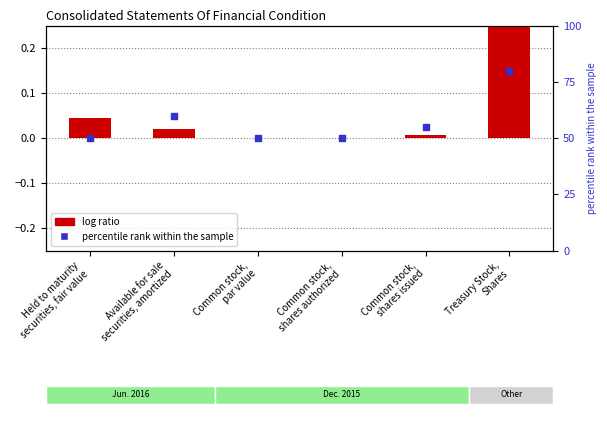

Is the value of log ratio at Held to maturity
securities, fair value greater than the value of percentile rank within the sample at Treasury Stock,
Shares?

No